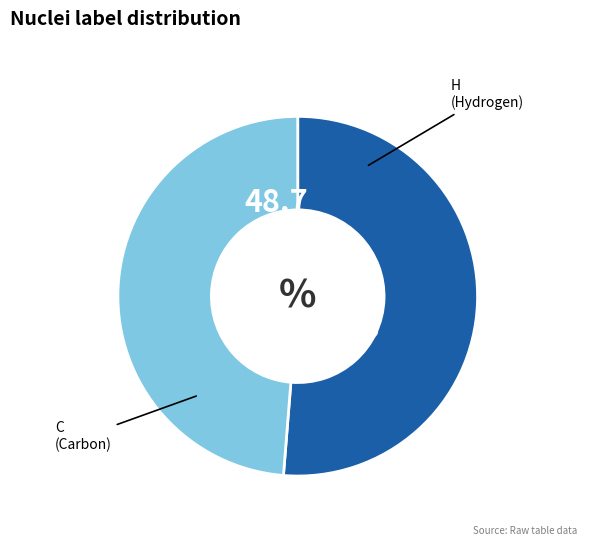

Is there a majority slice in this chart?

Yes